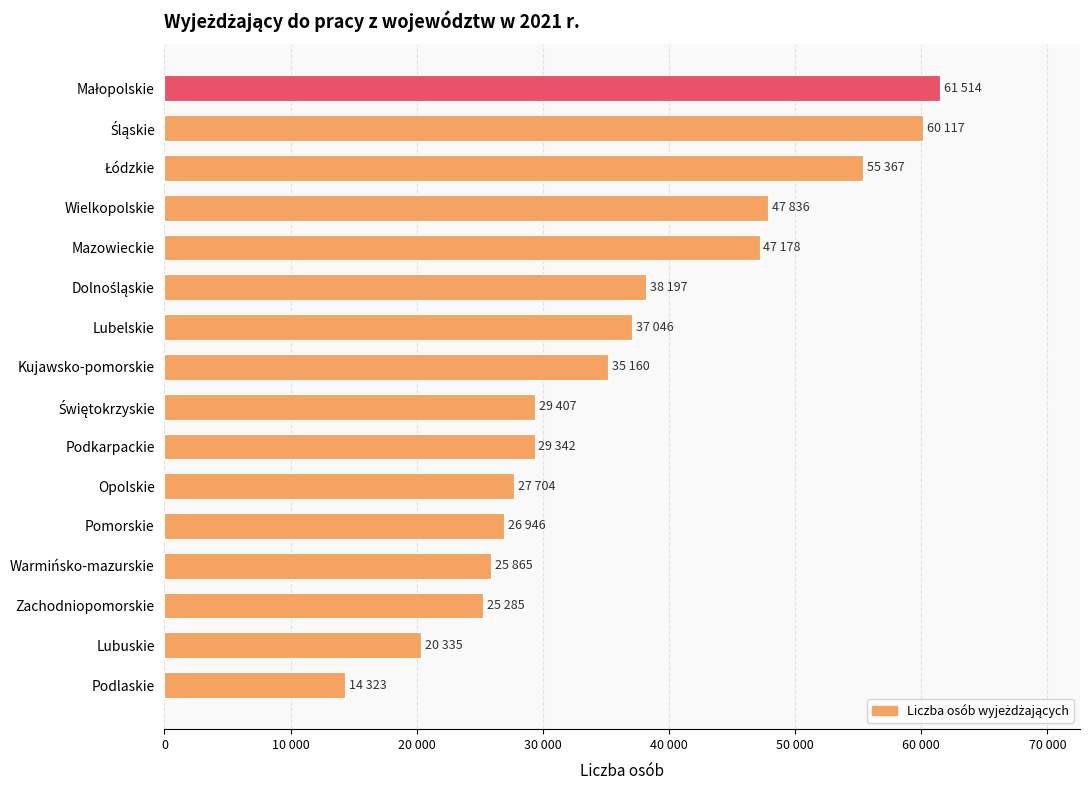

Does the chart contain any negative values?

No